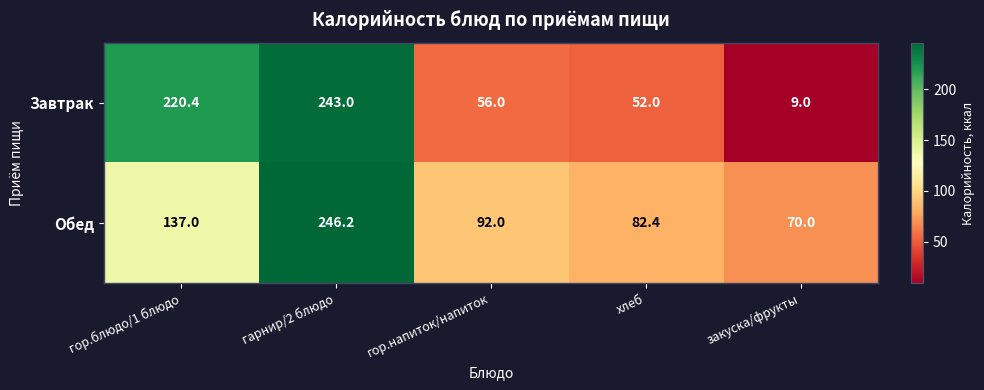

Rank the series at гор.напиток/напиток from lowest to highest value.

Завтрак, Обед